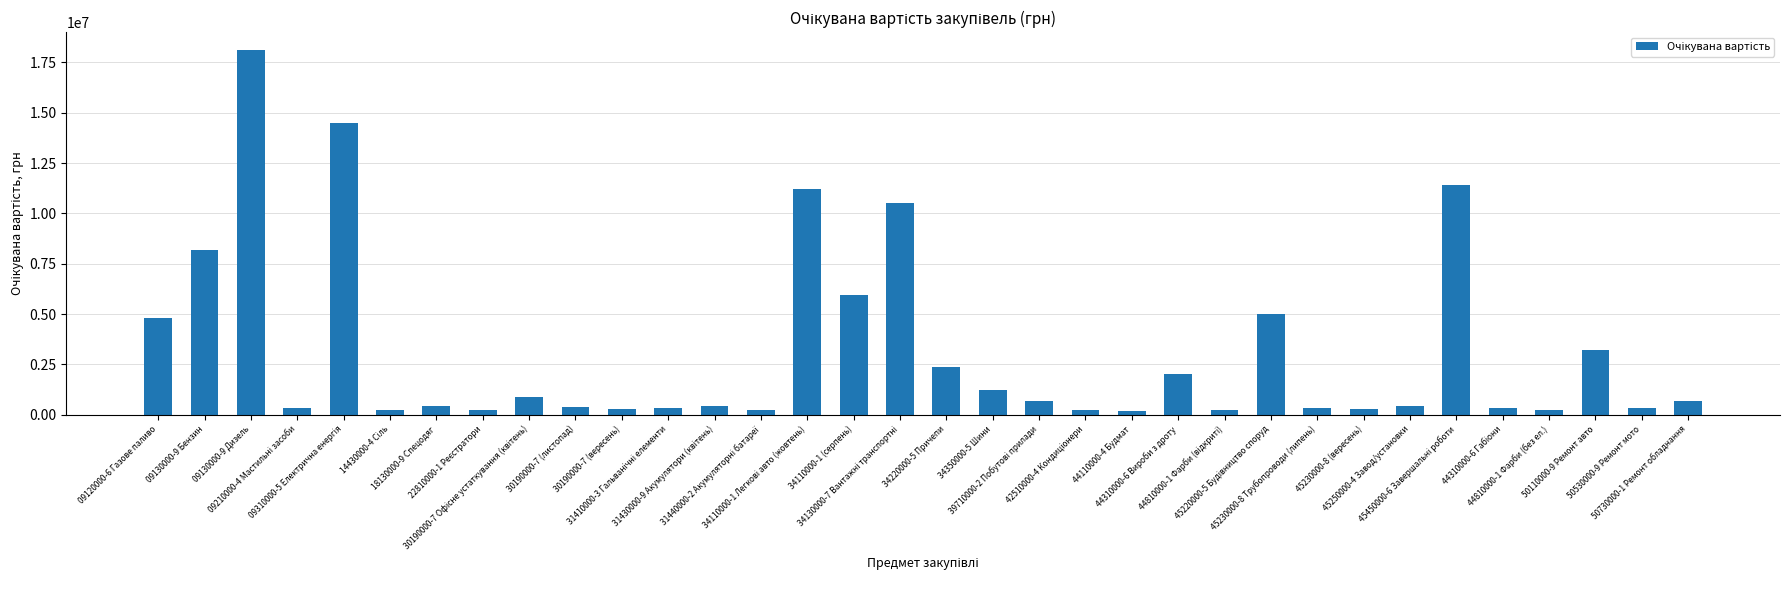

What is the maximum value shown in the chart?

18100000